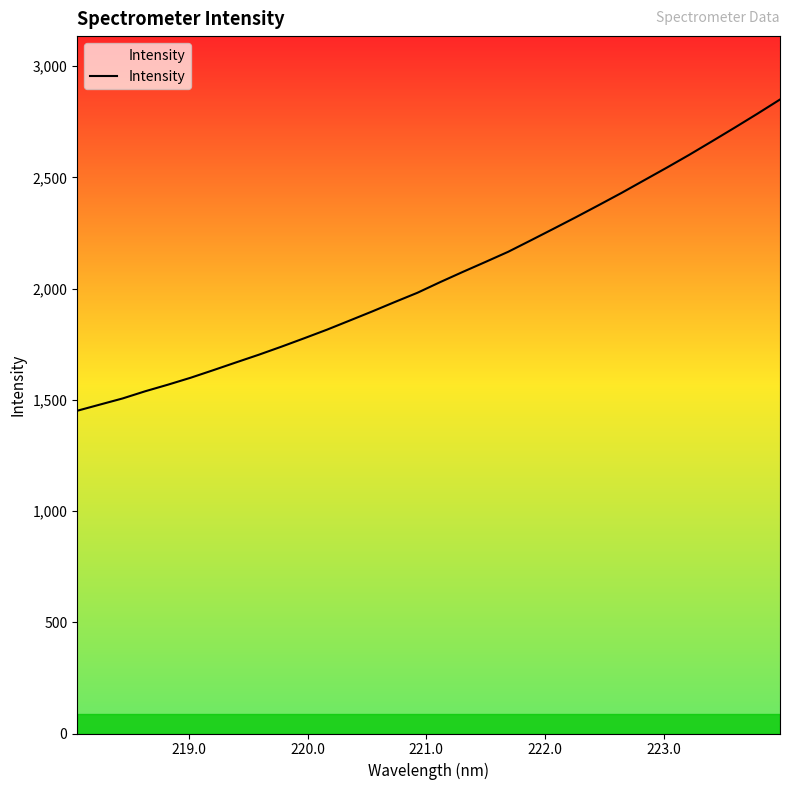

What is the greatest value displayed?

2850.5